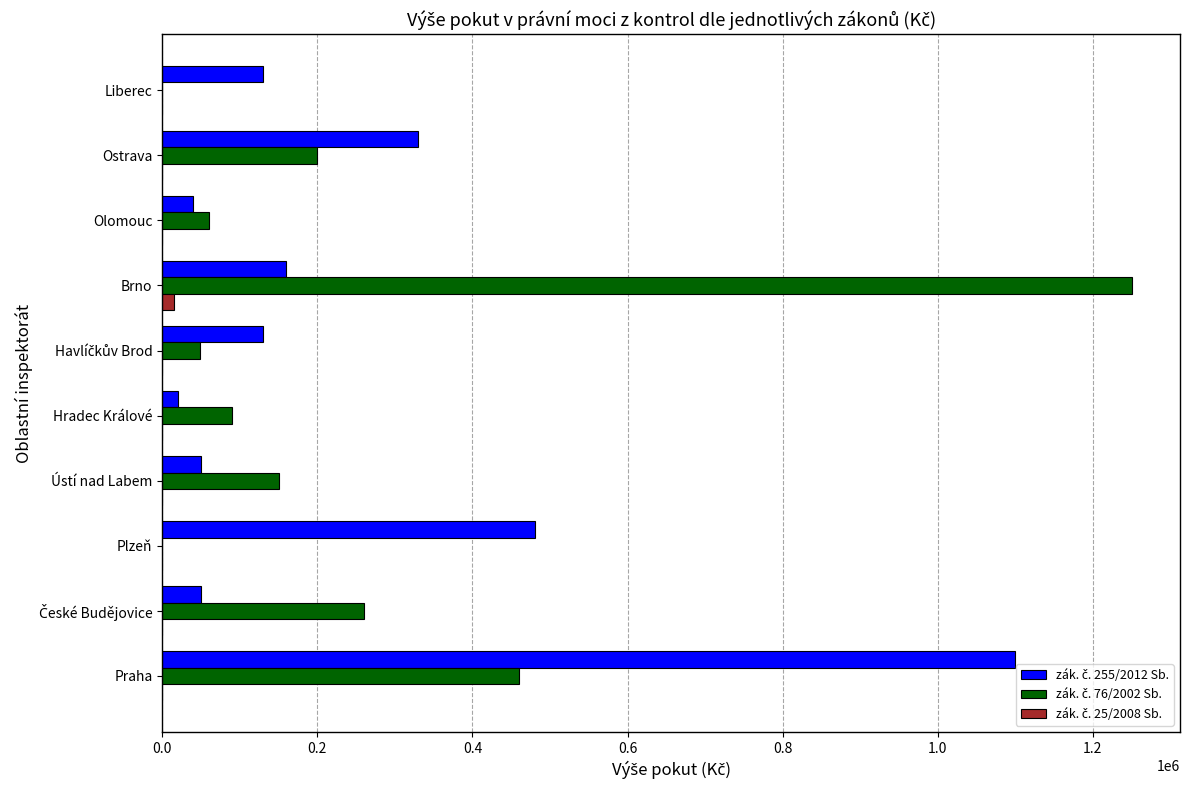

Which category has the highest value across all series?

Brno